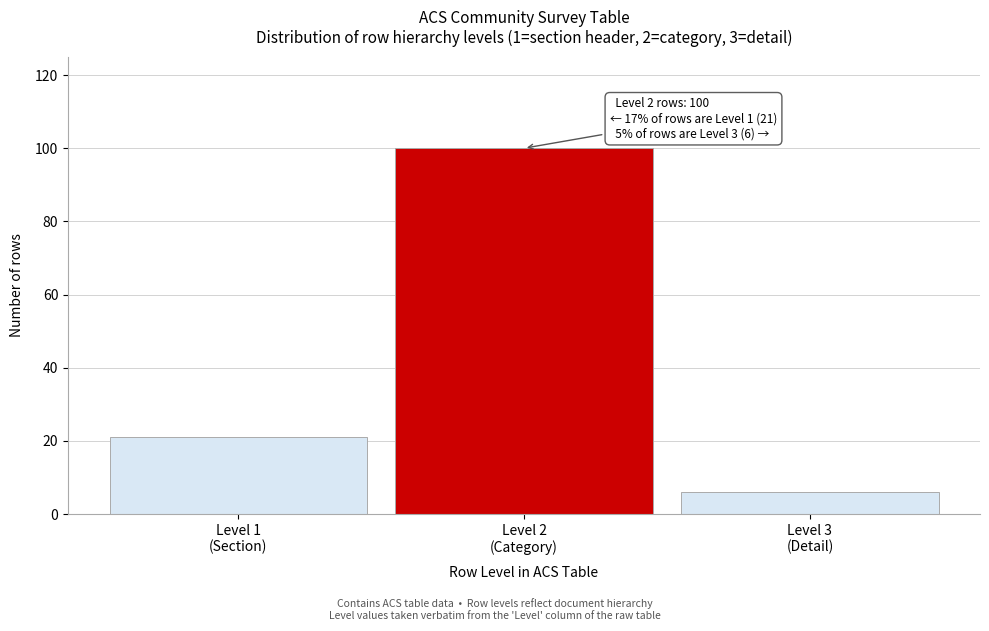

Reading left to right, list all the values displayed in this chart.

21	100	6